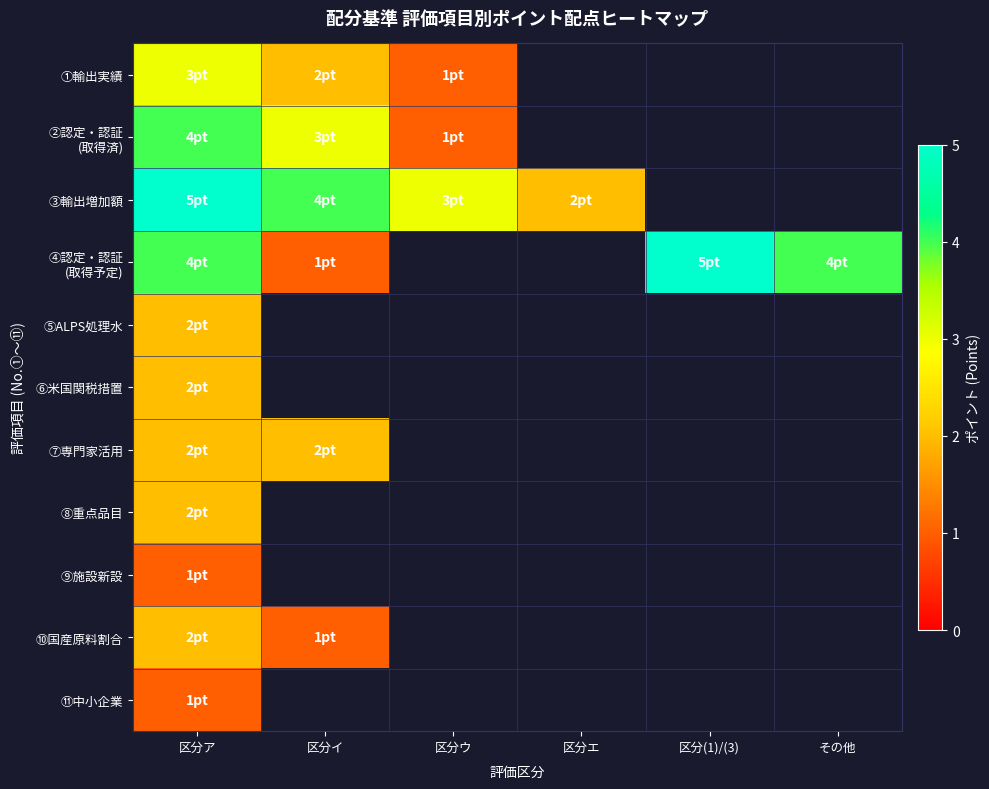

At how many categories does at least one series exceed 3?

4